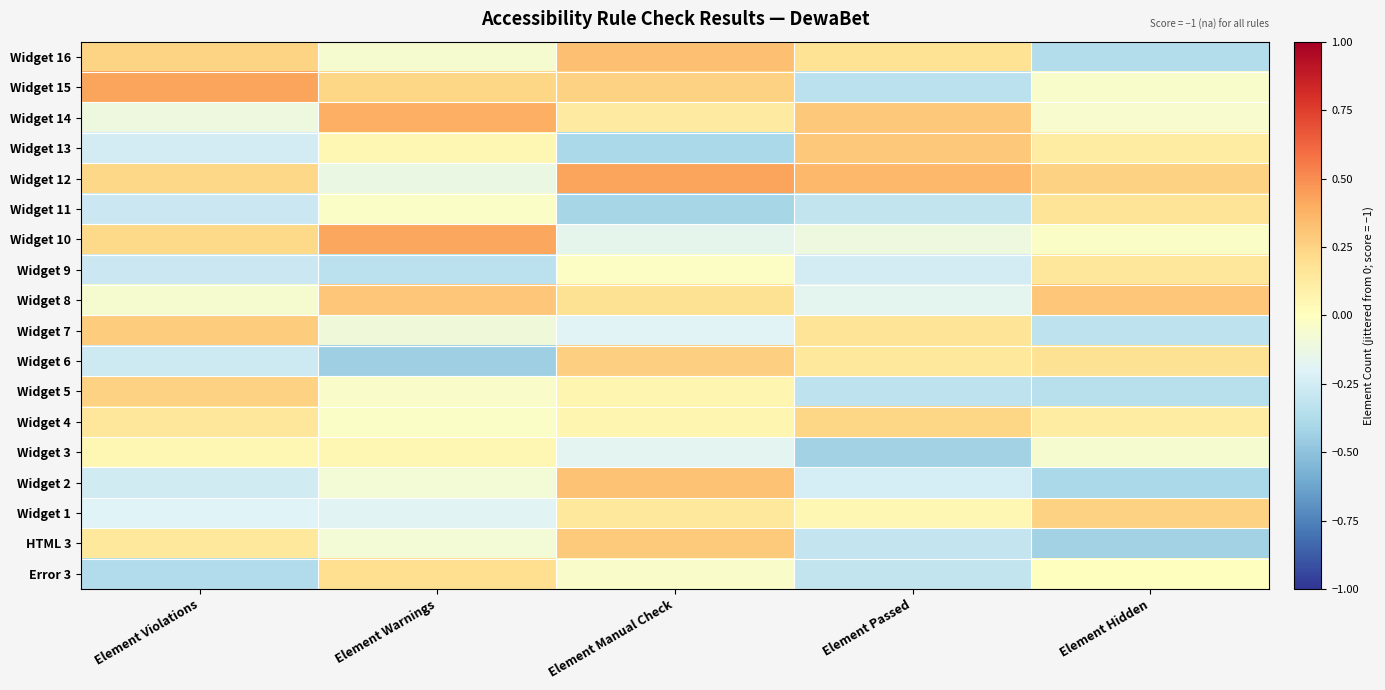

At how many categories does at least one series exceed 0?

5